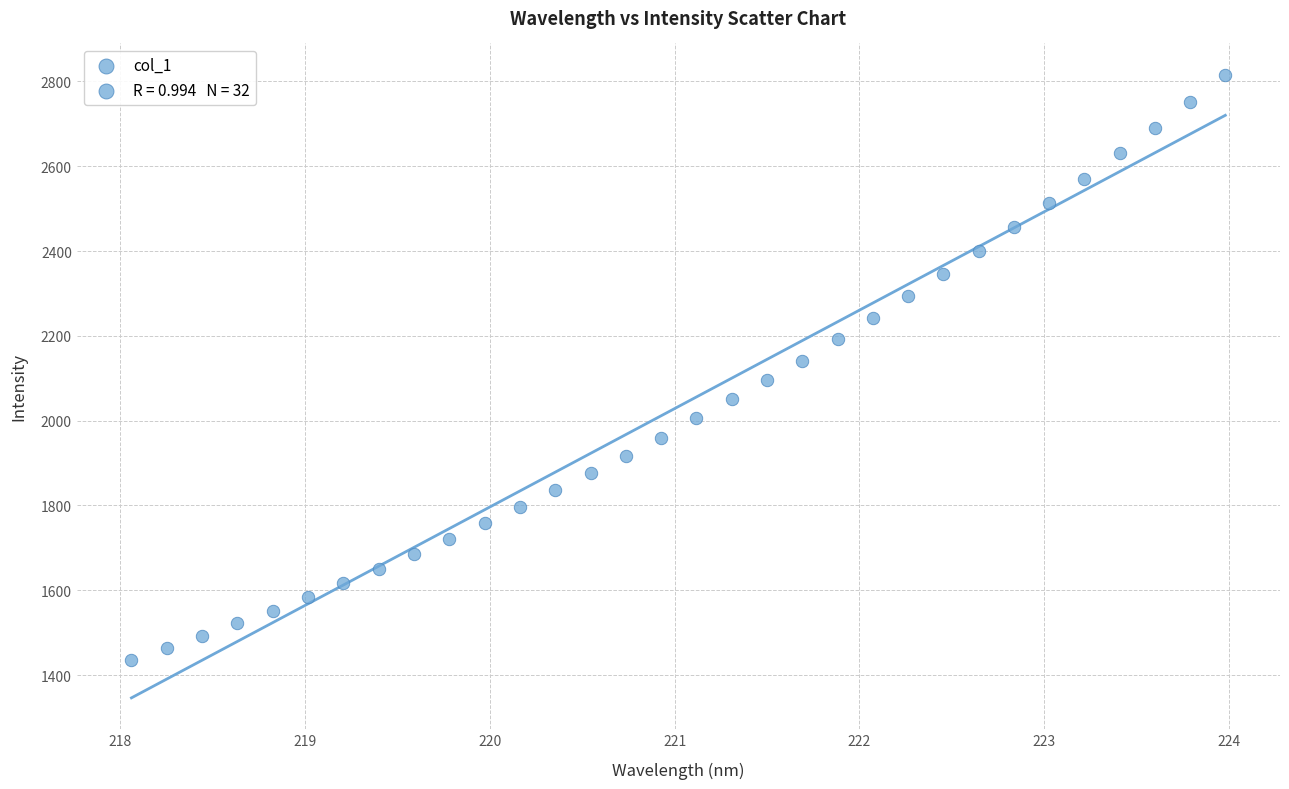

What is the range of X values (max minus min)?

5.9